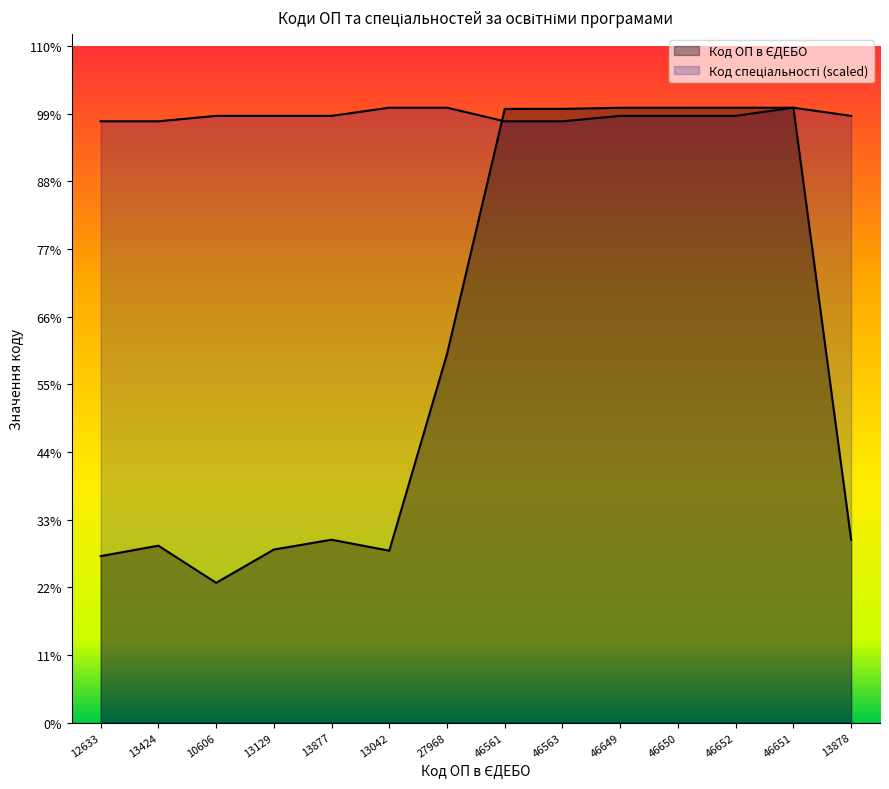

In Код ОП в ЄДЕБО, how many points are higher than both neighbors (excluding endpoints)?

3